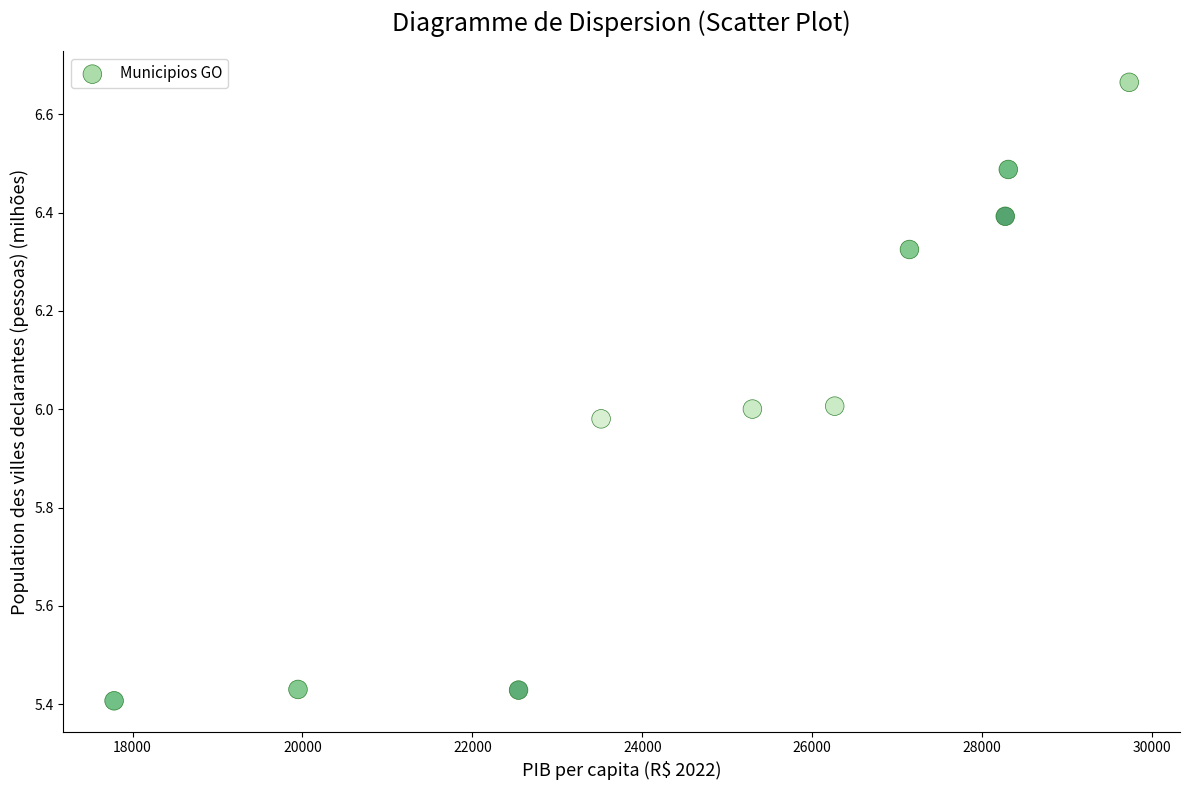

What is the average X value?

24881.2